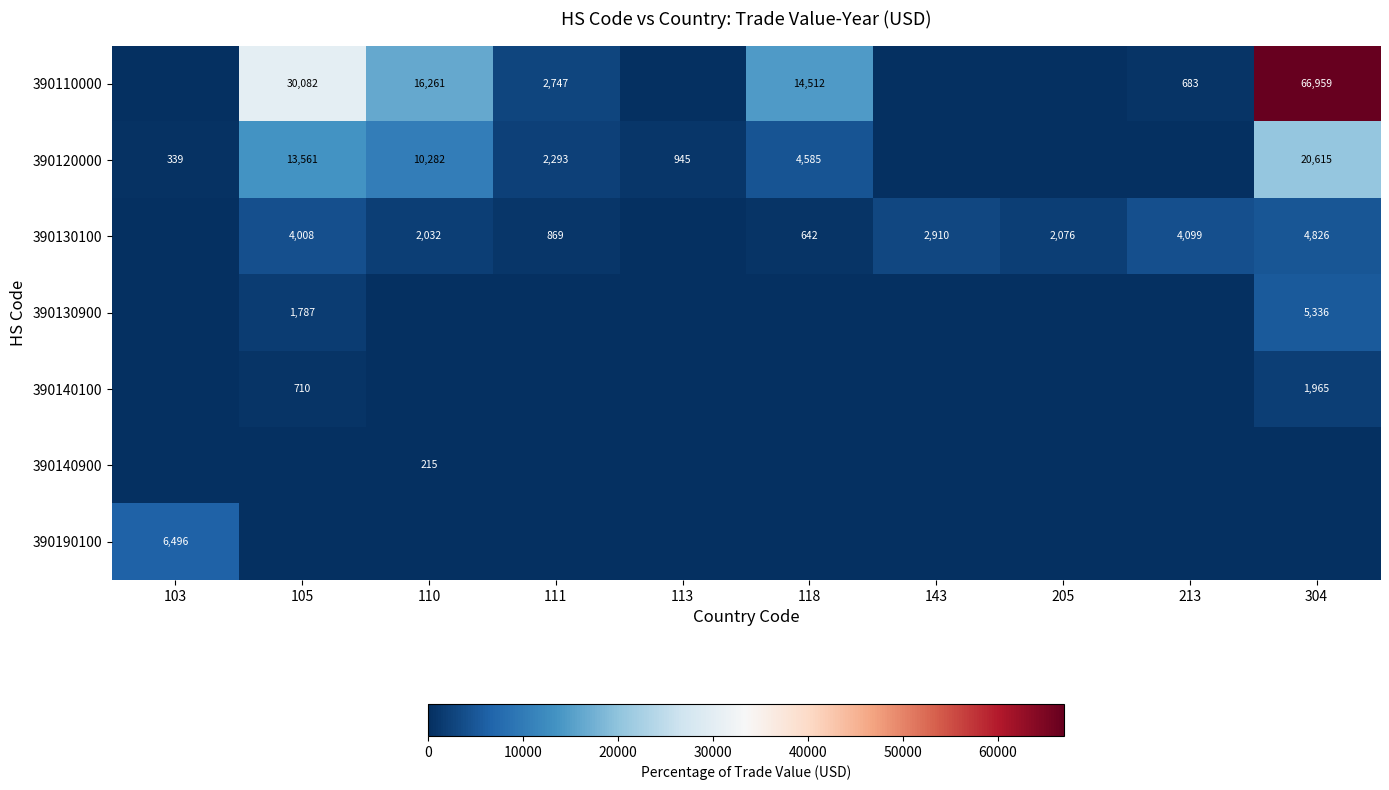

The 390190100 series shows 6496 at 103. True or false?

True